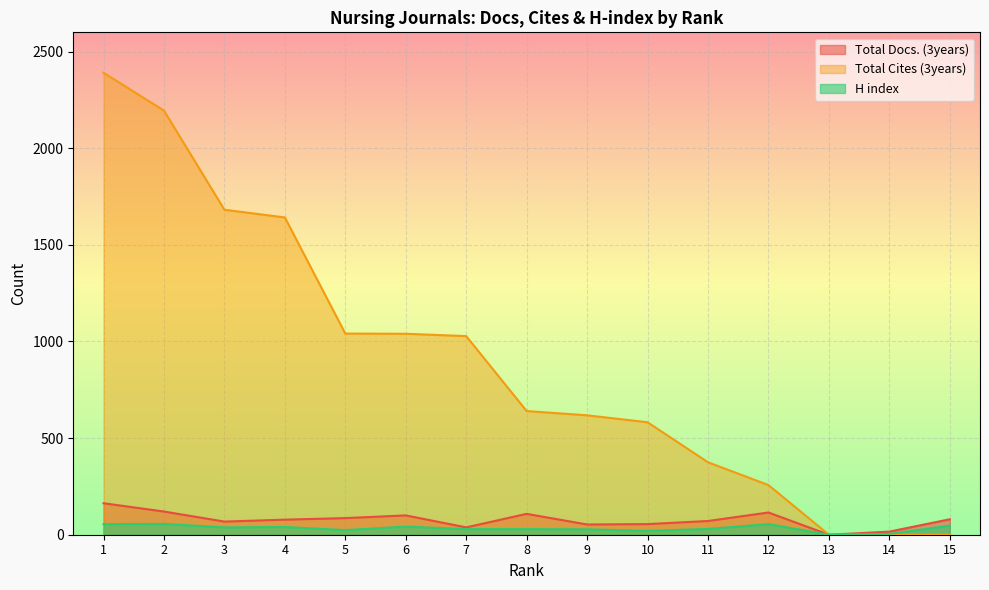

True or false: Total Docs. (3years) and H index cross at least once.

False